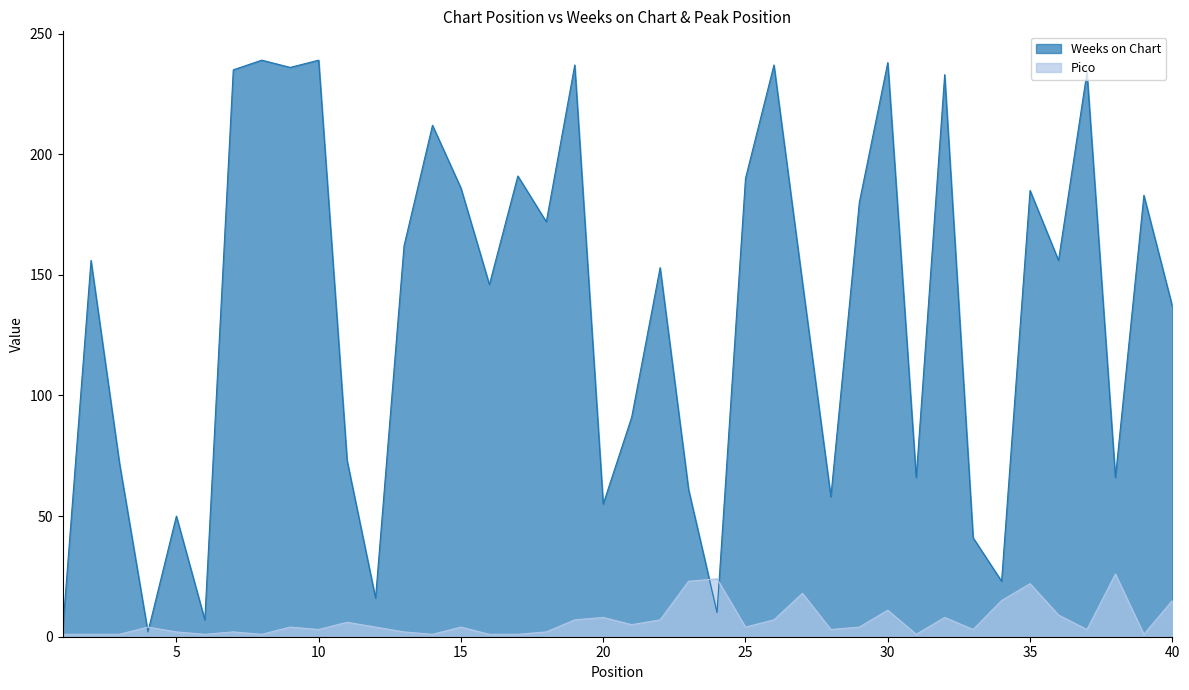

How many data points in Weeks on Chart are less than 156?

20